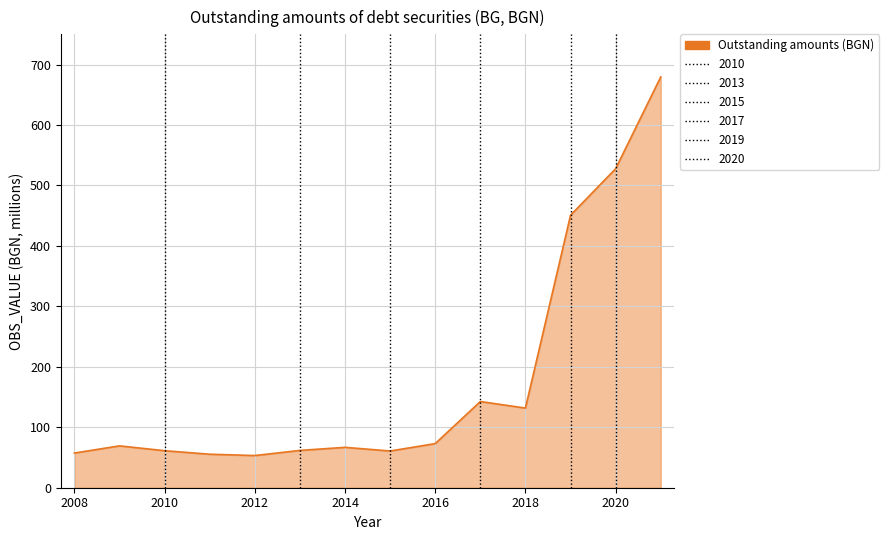

How many interior local peaks (higher than both neighbors) does the data have?

3